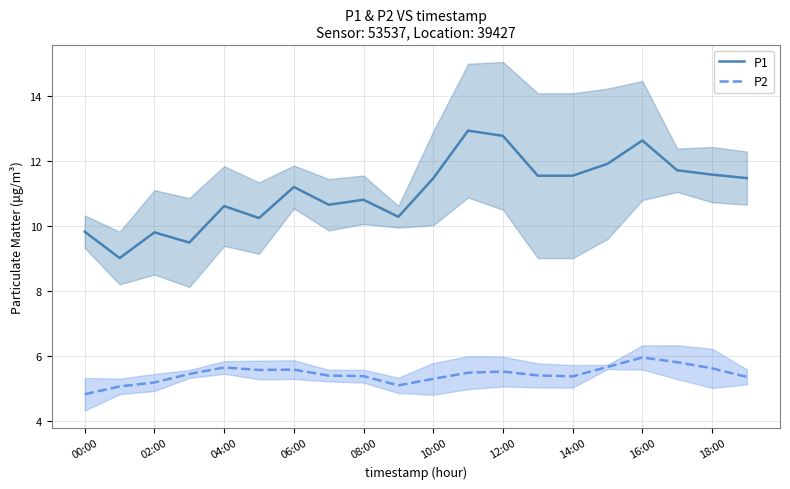

The value of P1 at 12:00 is 12.8. True or false?

True